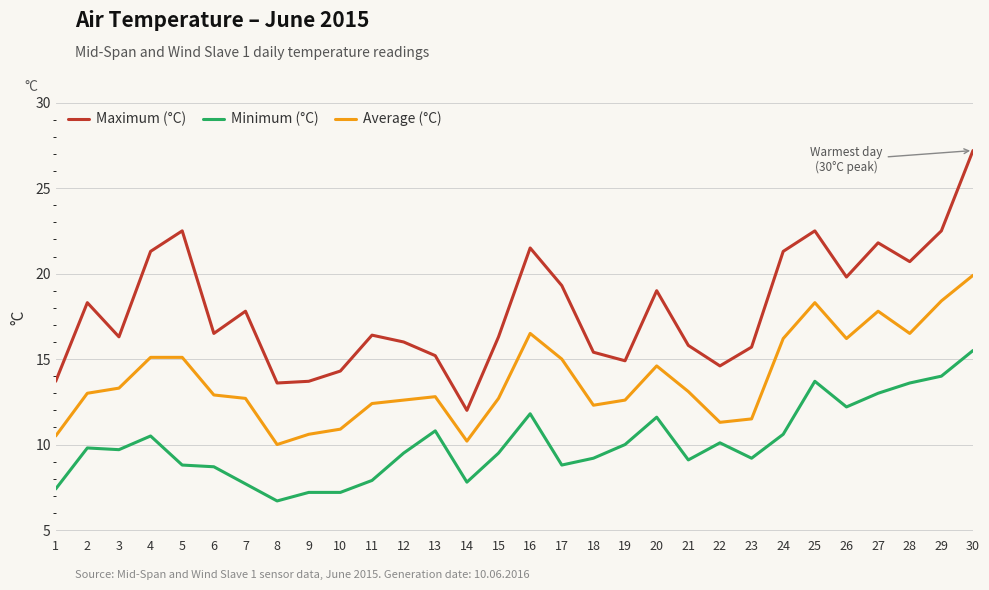

How many lines are shown in the chart?

3